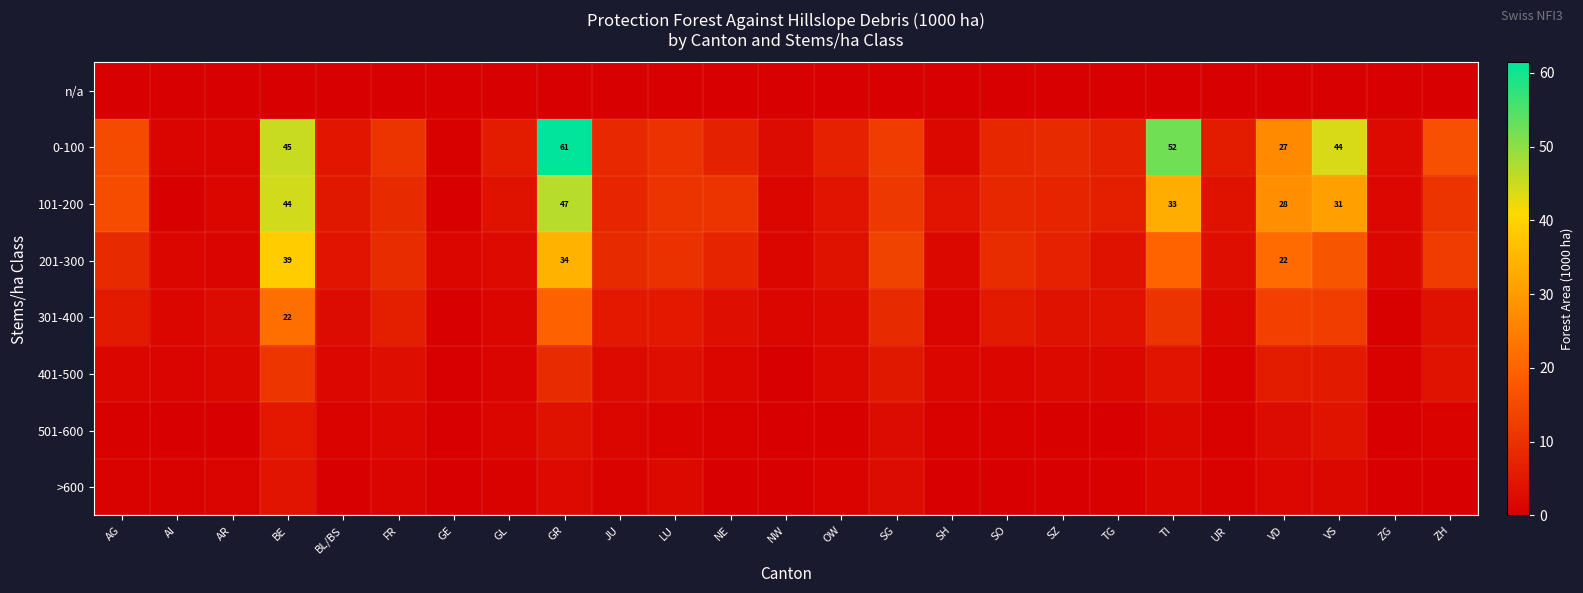

Read the 301-400 value at SO.

5.4